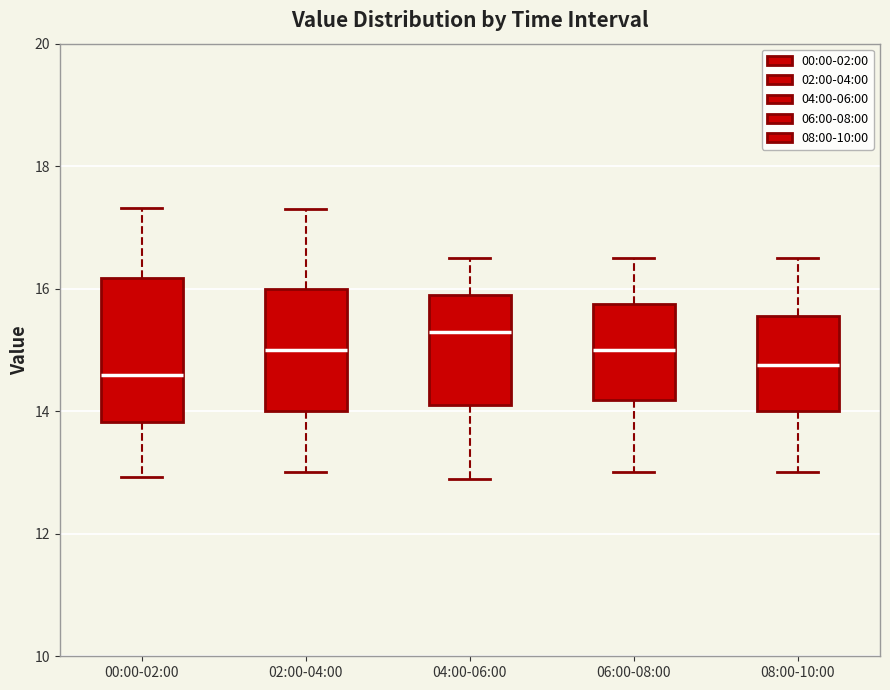

Which box has the highest median line?

04:00-06:00